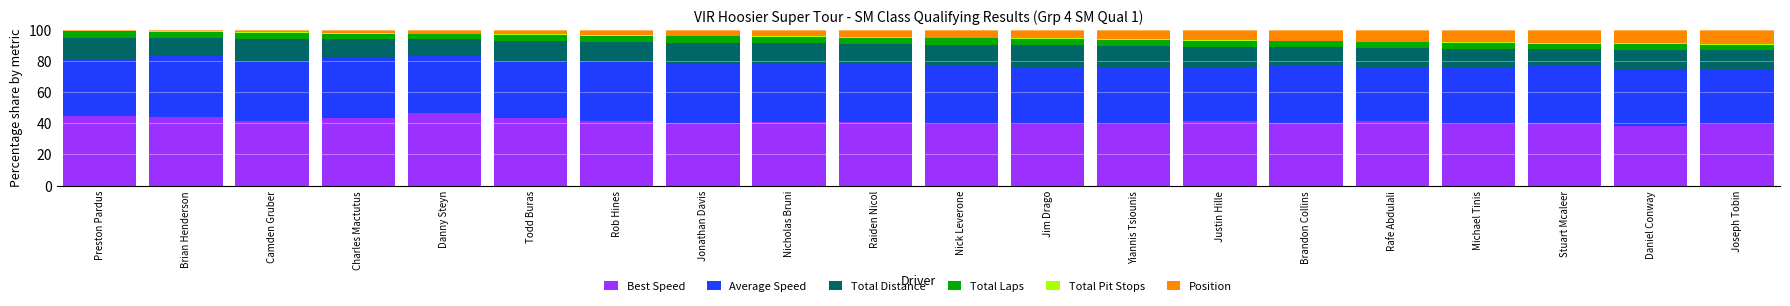

At which label does Best Speed reach its peak?

Danny Steyn